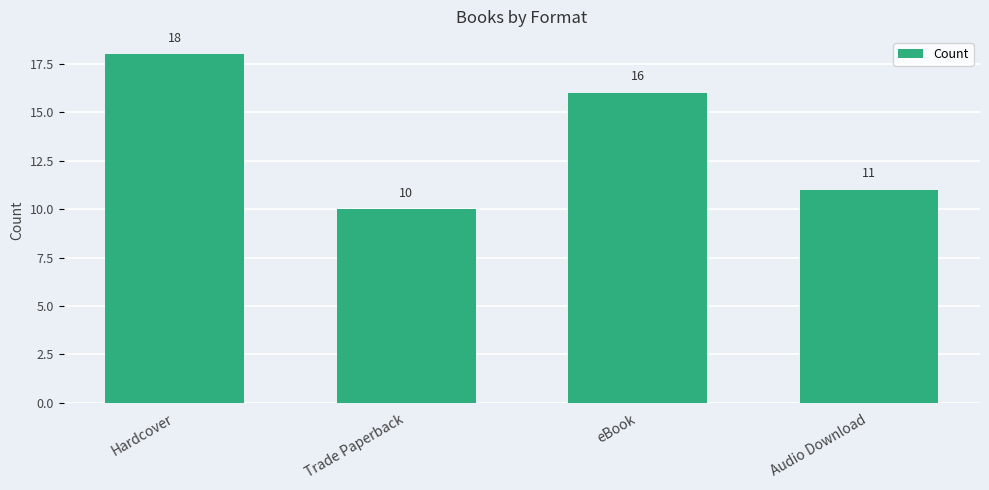

List the labels in order of value, smallest first.

Trade Paperback, Audio Download, eBook, Hardcover